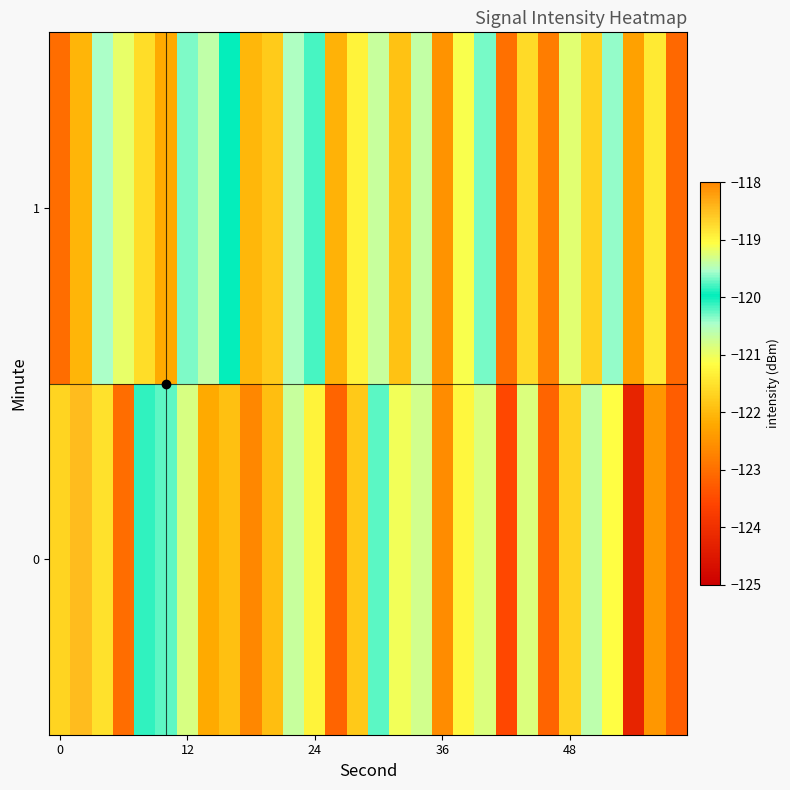

What is the maximum value shown in the chart?

-118.5